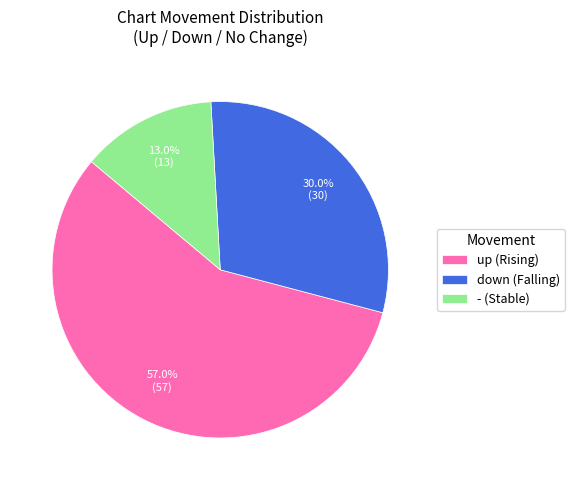

What is the ratio of the value at up to the value at down?

1.9